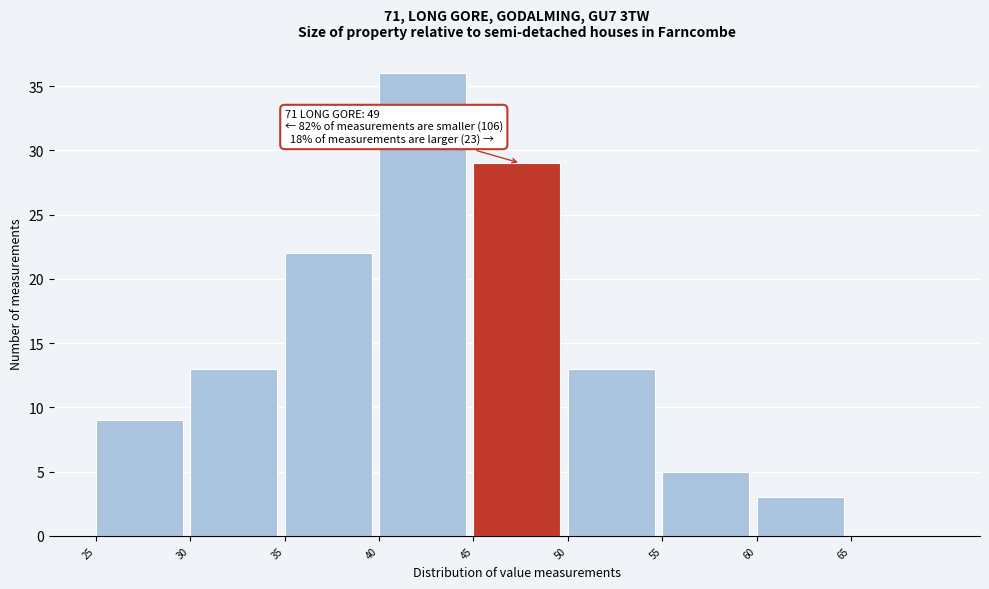

Which range on the x-axis has the tallest bar?

40 to 45